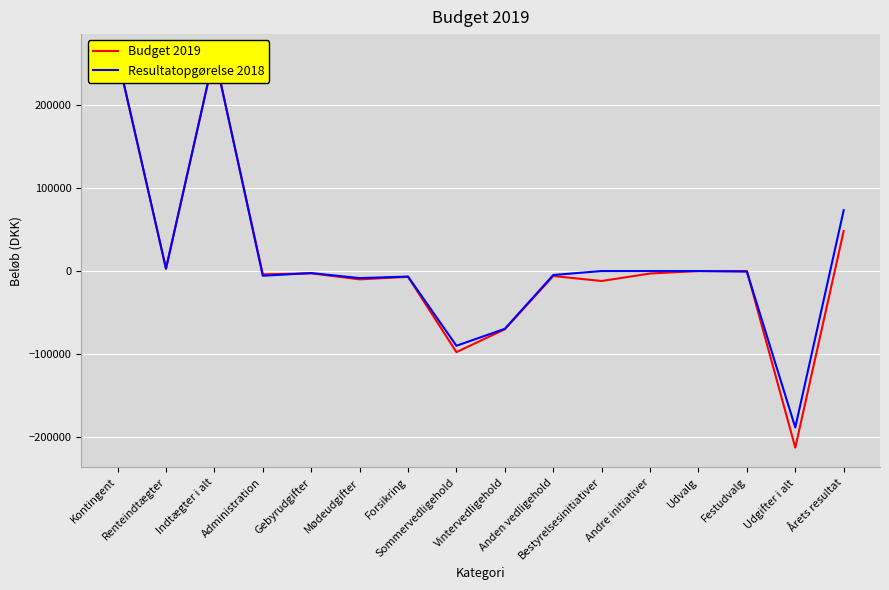

Which series has the largest range (max minus min)?

Budget 2019